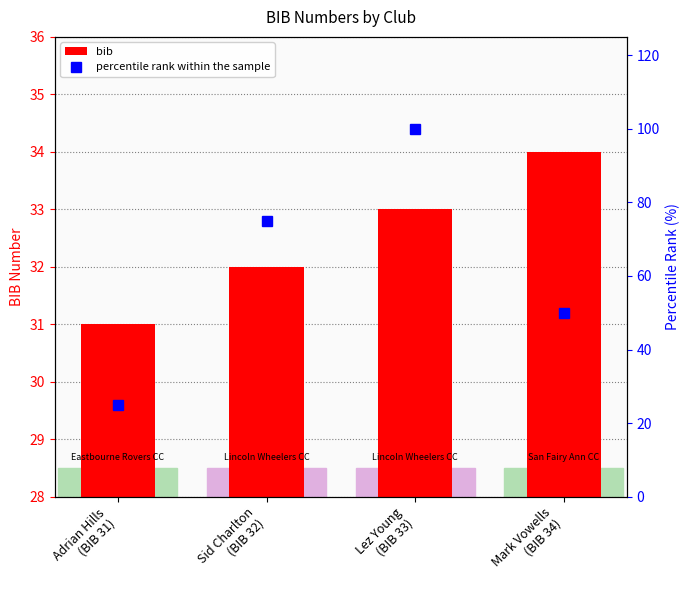

At which label does bib reach its peak?

Mark Vowells
(BIB 34)